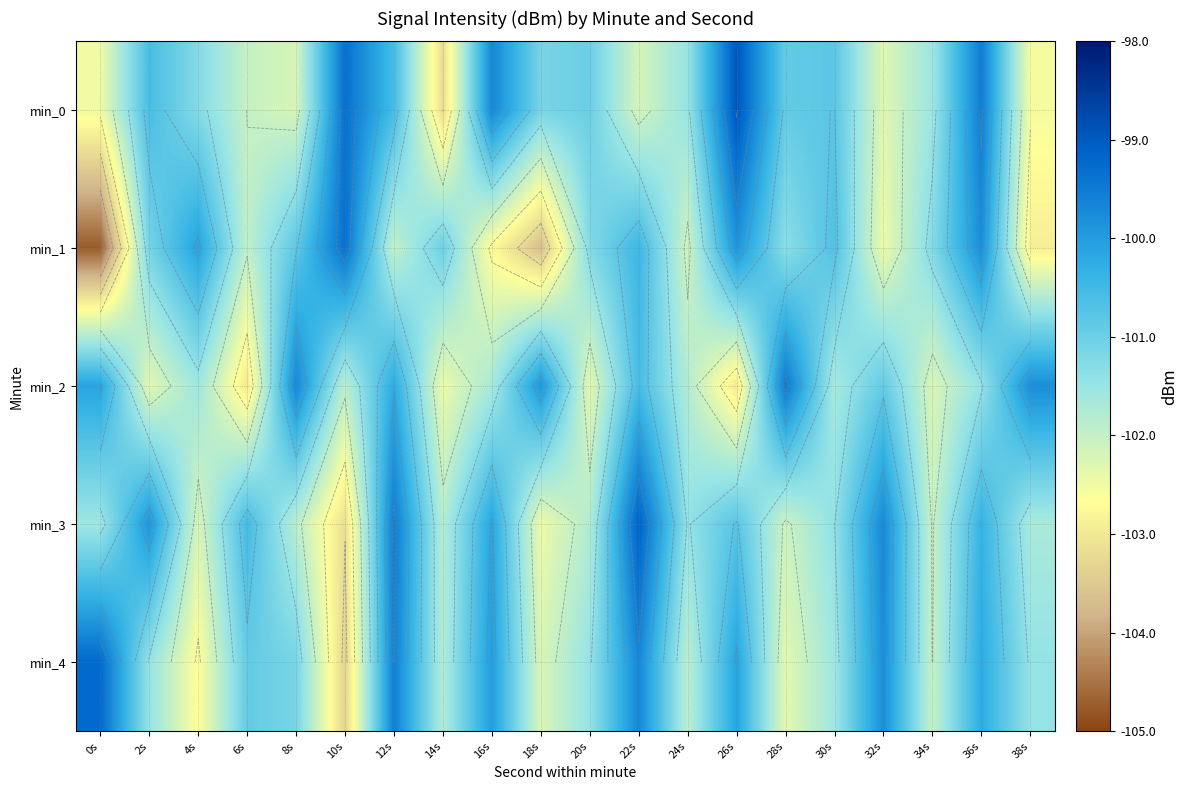

Between 10s and 24s, which is larger?

10s